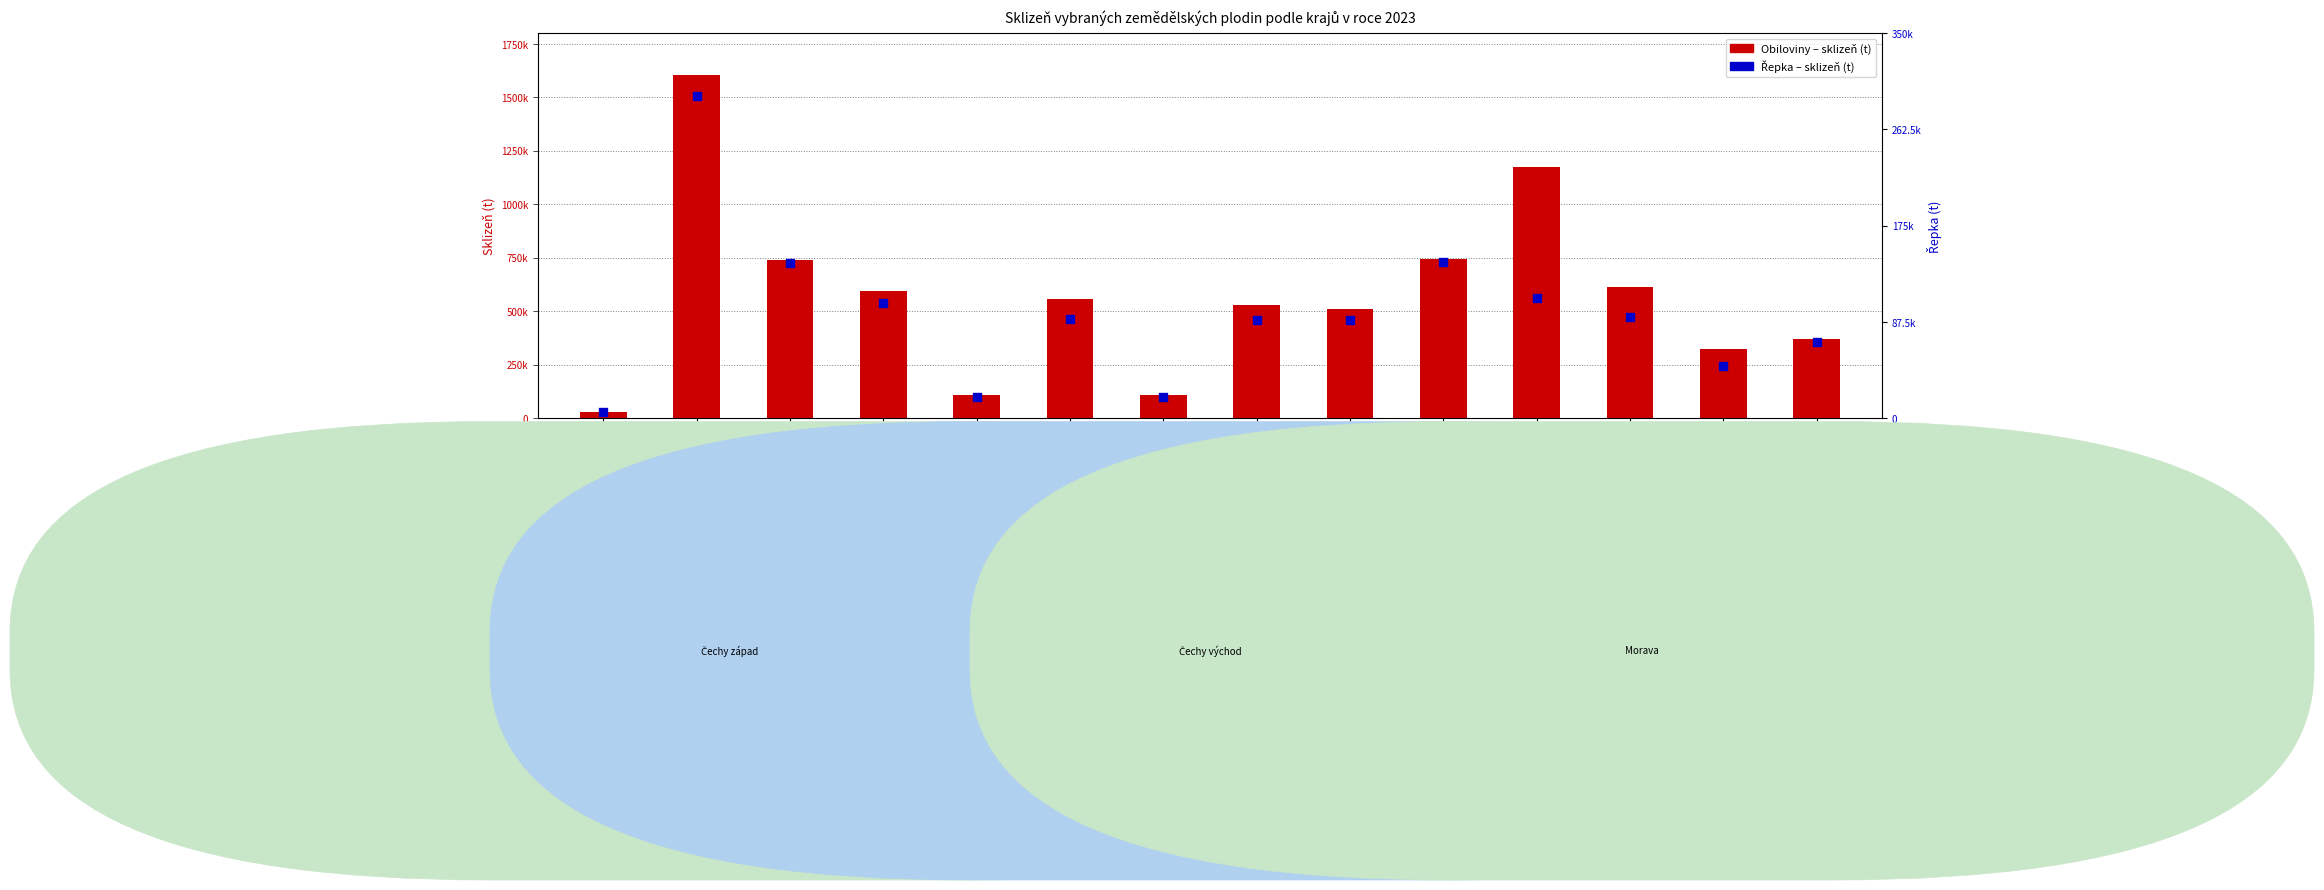

Which series reaches the minimum Y coordinate?

Řepka (t)